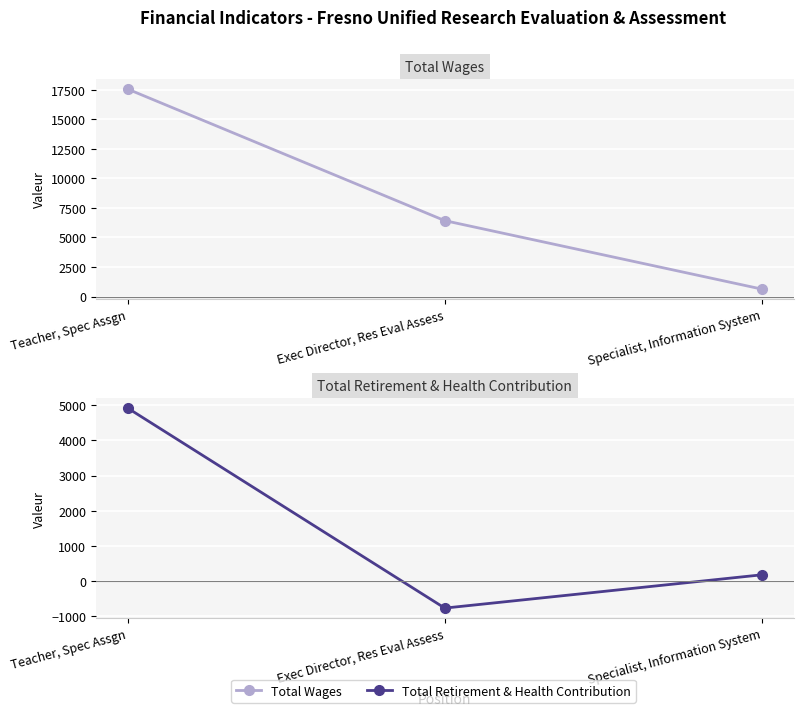

How many data points in Total Wages are less than 6426?

1